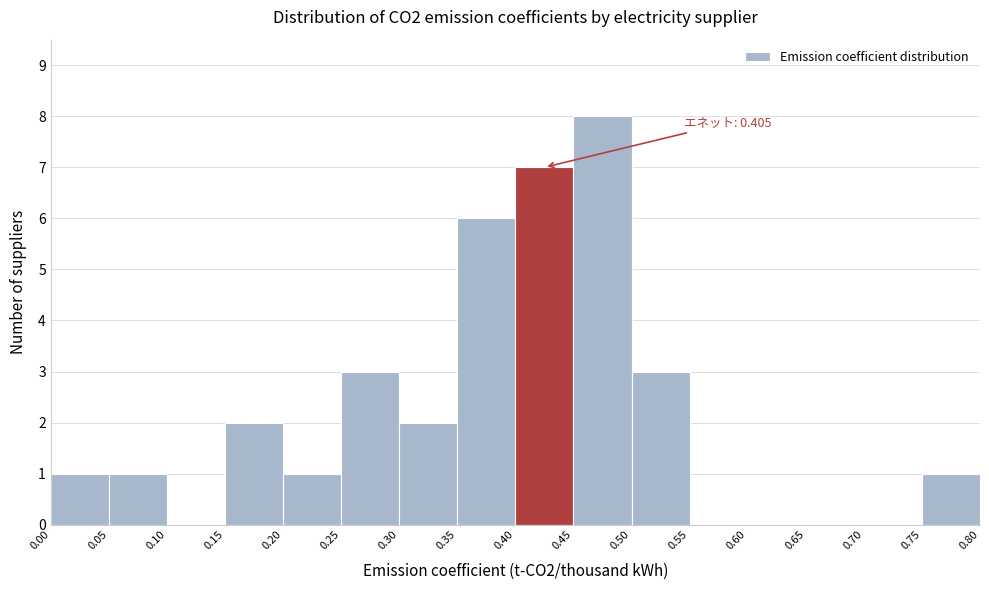

Over which range of the x-axis is the bar tallest?

0.45 to 0.50